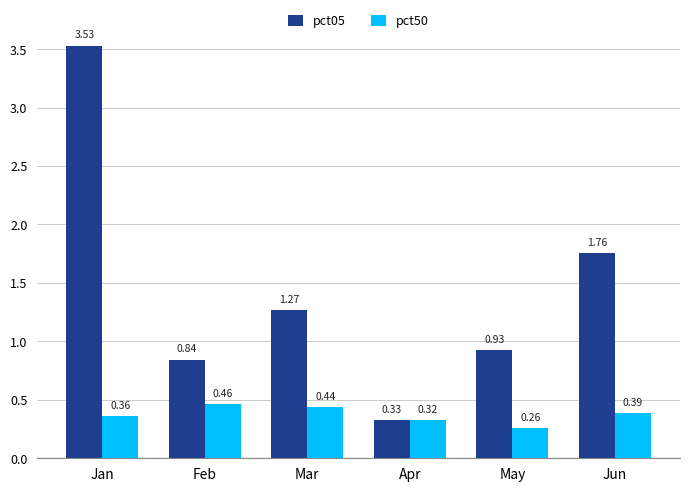

What are all the series names shown in the legend?

pct05, pct50